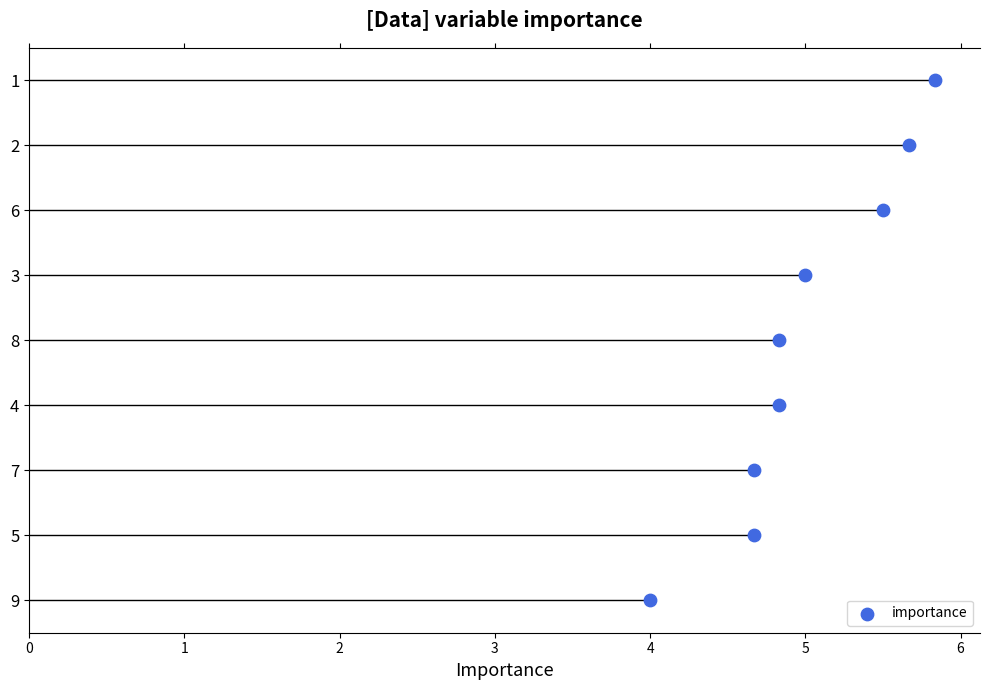

Is the value of col_5 at 3 greater than the value of col_4 at 8?

Yes